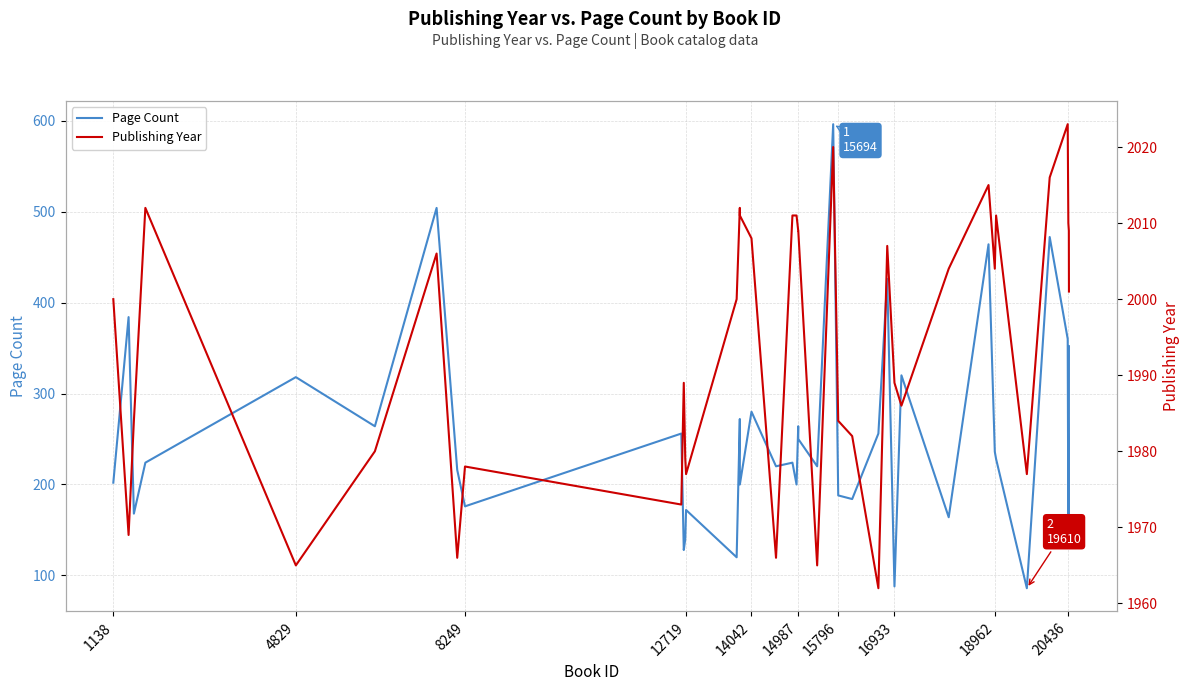

How many distinct data groups are displayed?

2